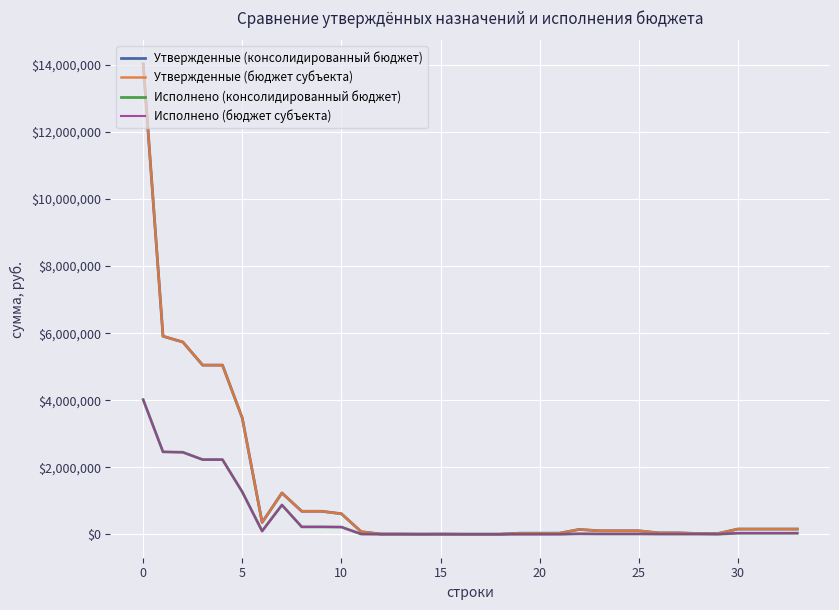

Is this an area chart (filled region under the line)?

No